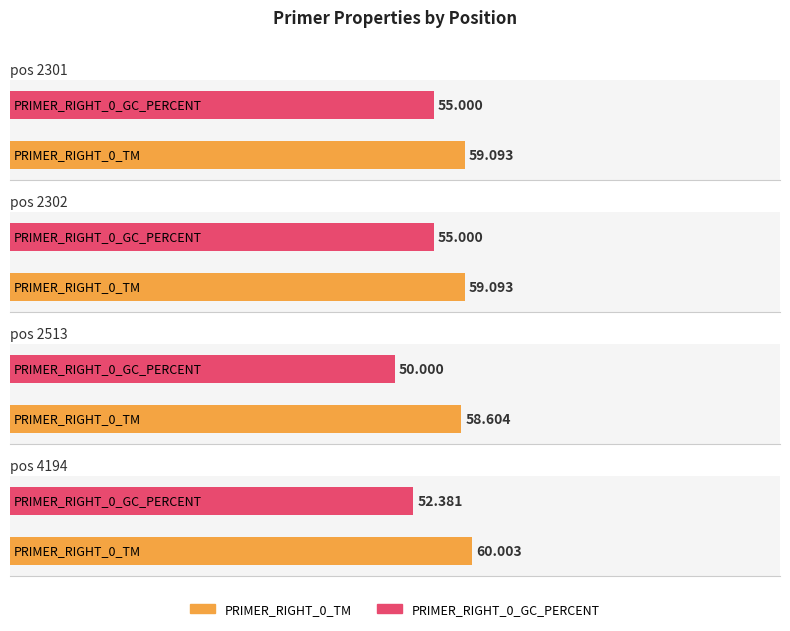

Count the number of categories in the chart.

4